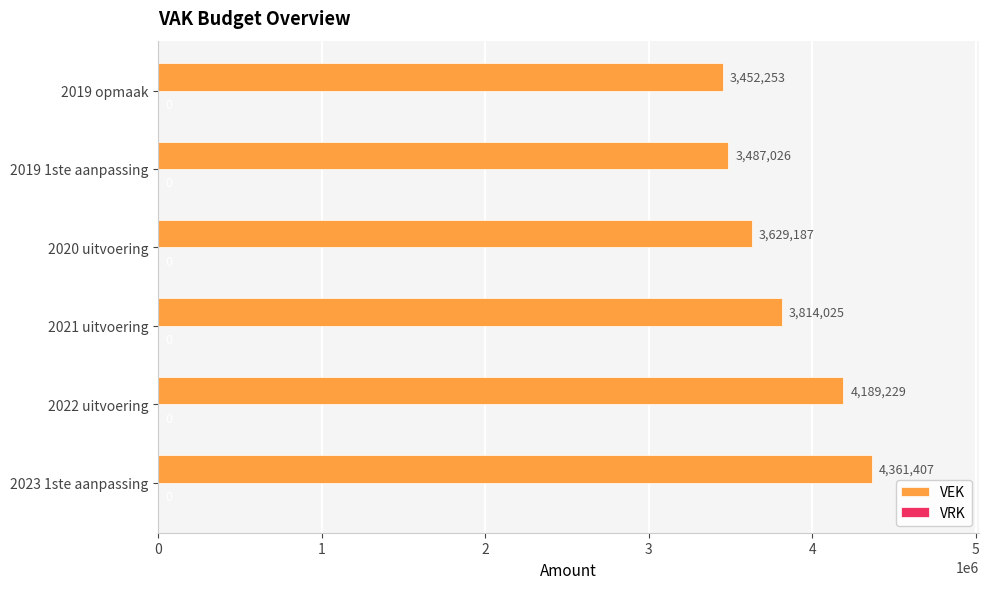

What value does the data have at 2019 opmaak?

3452253